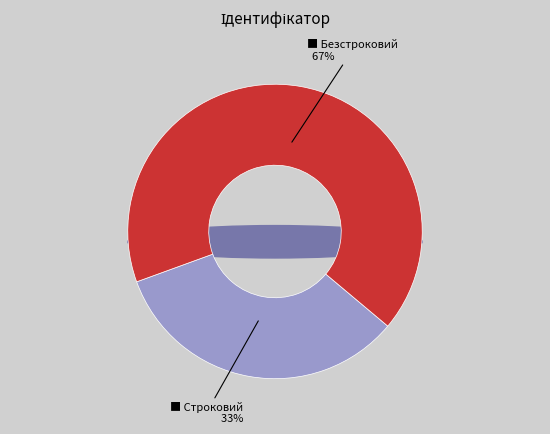

Is the sum of Безстроковий and Строковий greater than half?

Yes